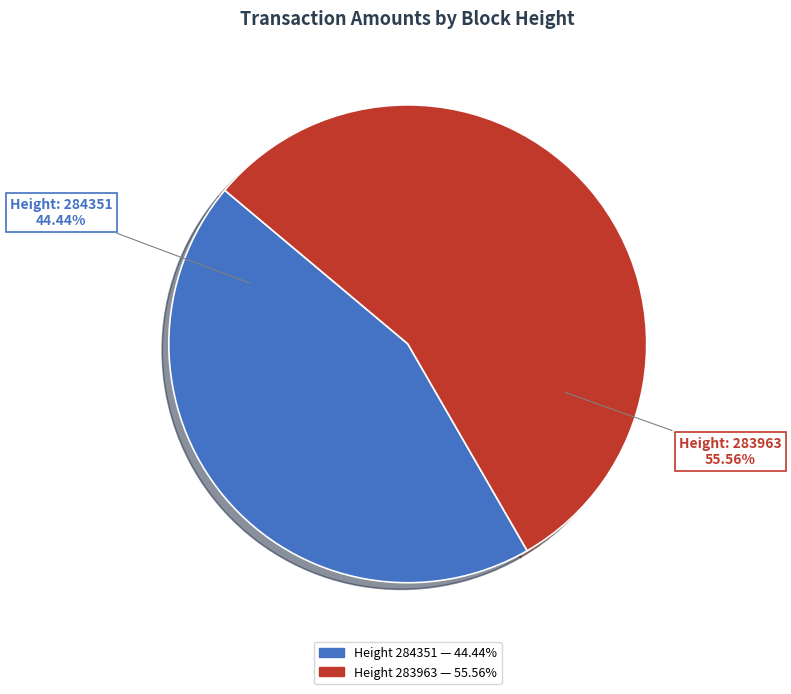

To the nearest percent, what is the average slice percentage?

50%